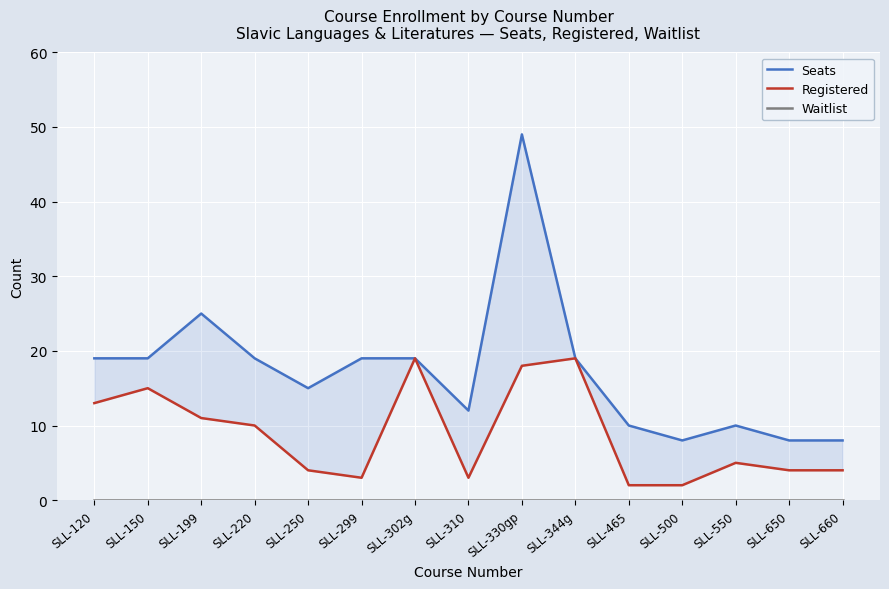

True or false: Waitlist and Seats cross at least once.

False